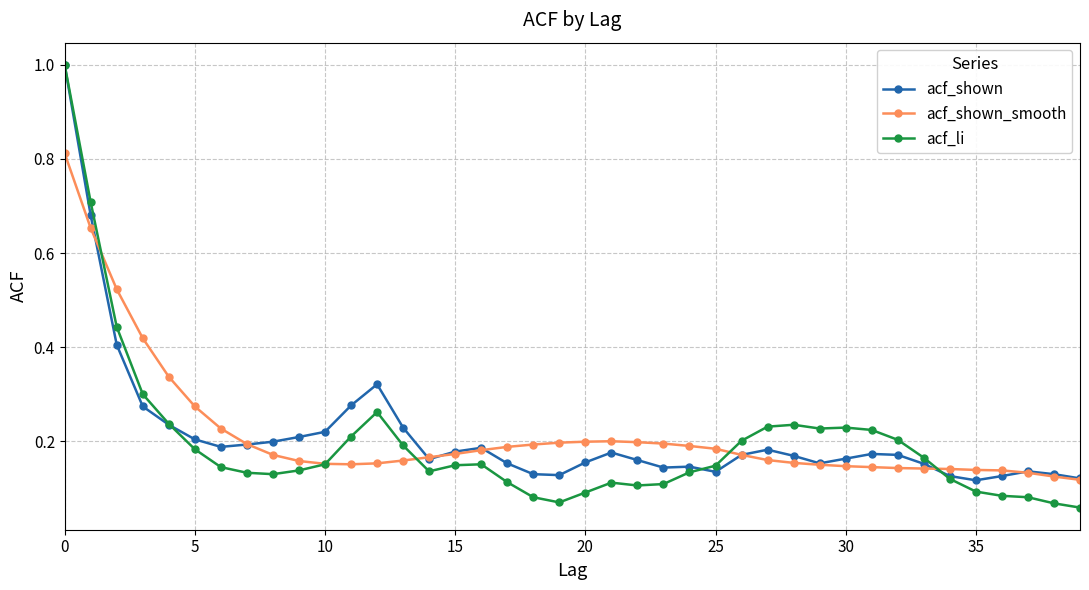

True or false: acf_shown has more than 1 interior local peaks.

True